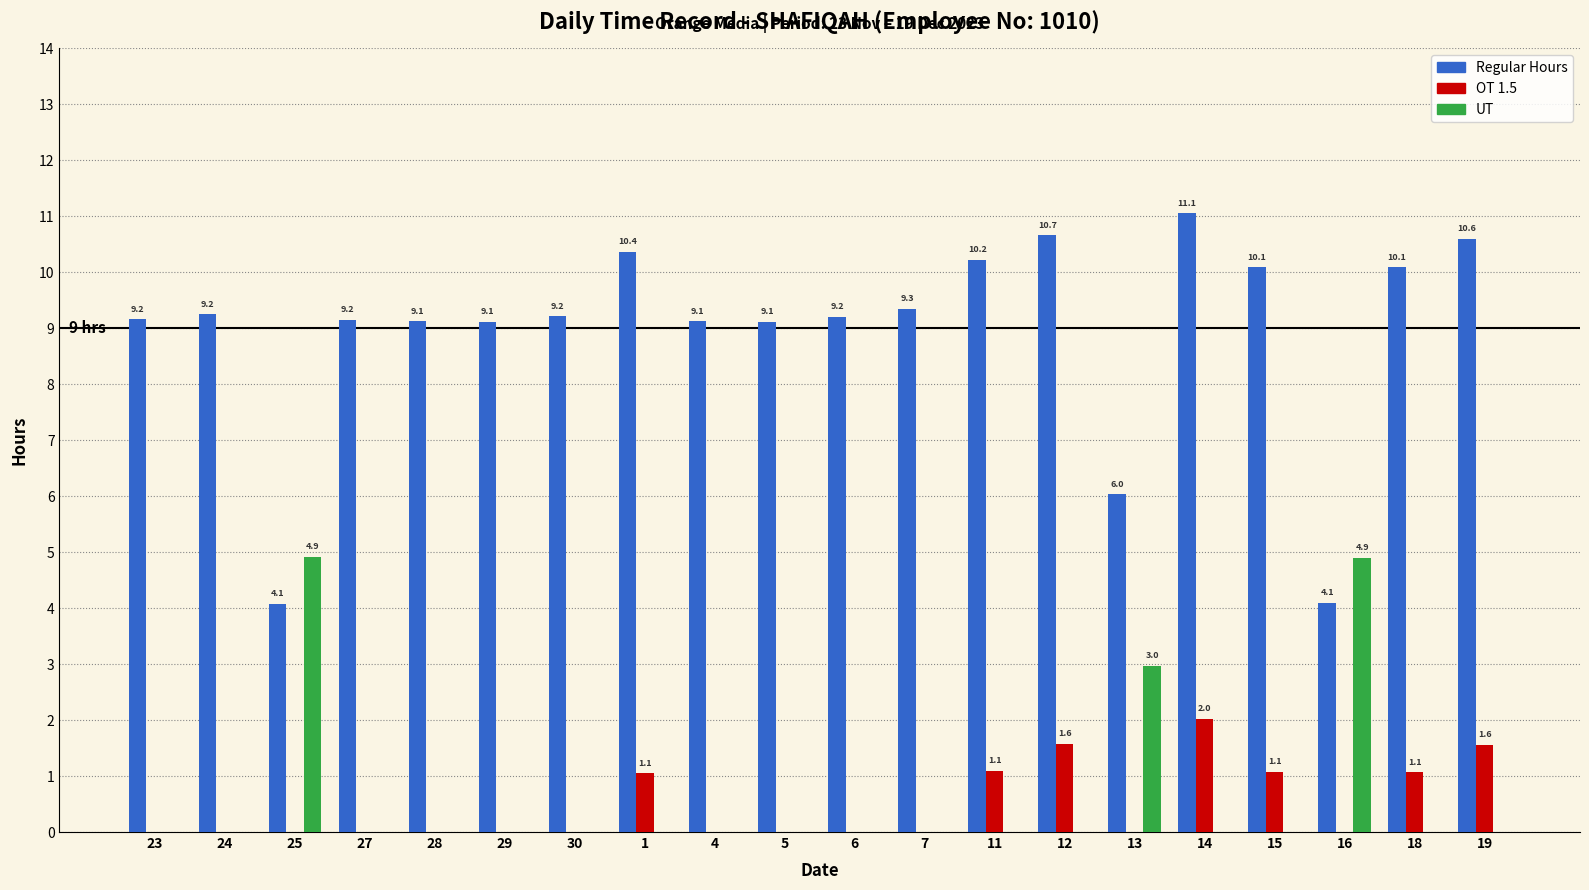

At which label is UT closest to 2?

13